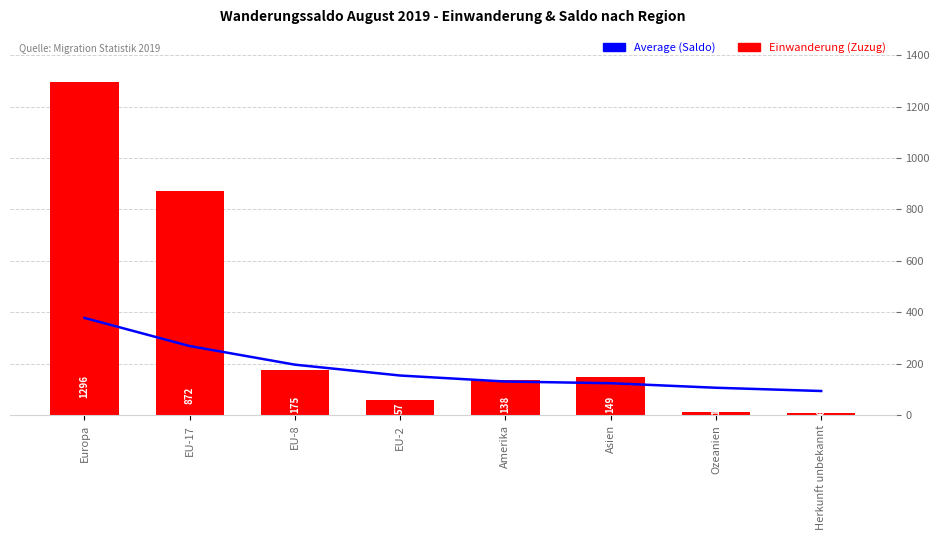

What is the approximate value of Einwanderung (Zuzug) at Herkunft unbekannt?

6.0